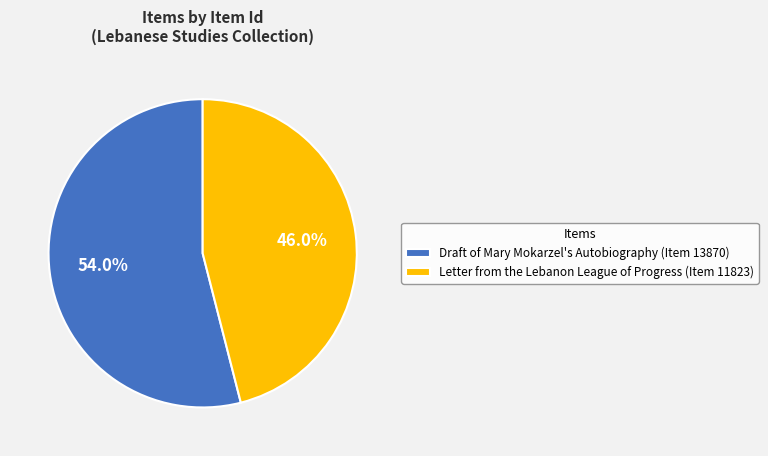

To the nearest percent, what is the difference between the Letter from the Lebanon League of Progress (Item 11823) and Draft of Mary Mokarzel's Autobiography (Item 13870) slice percentages?

8%